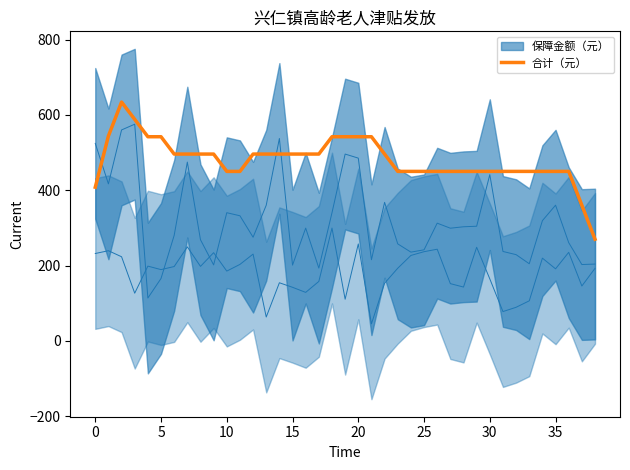

What is the difference between the values at 35 and 24?

46